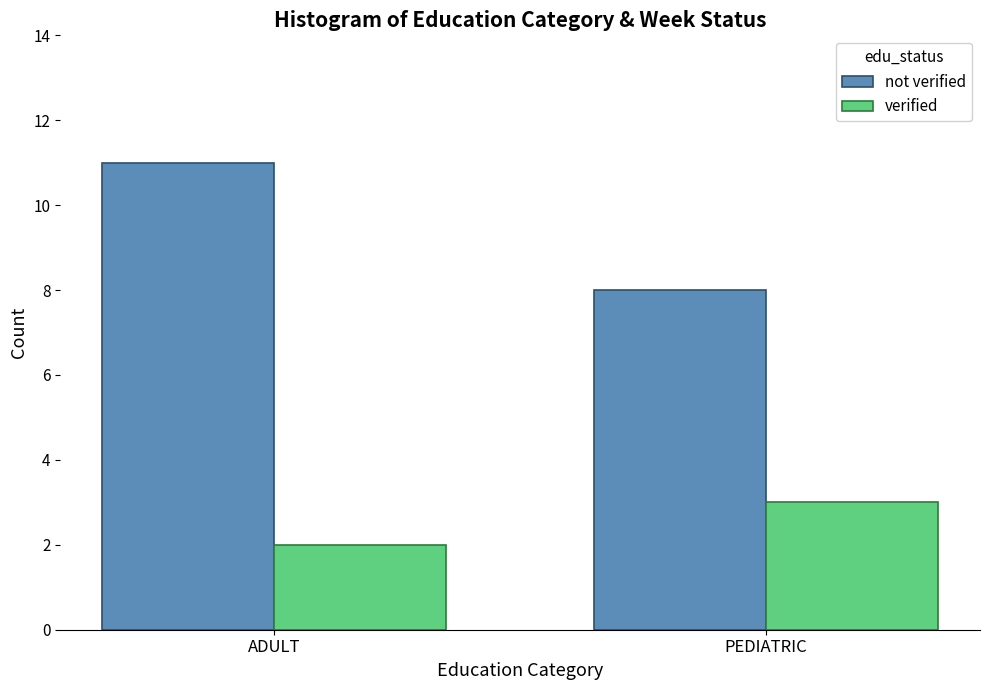

What value does the verified series have at PEDIATRIC?

3